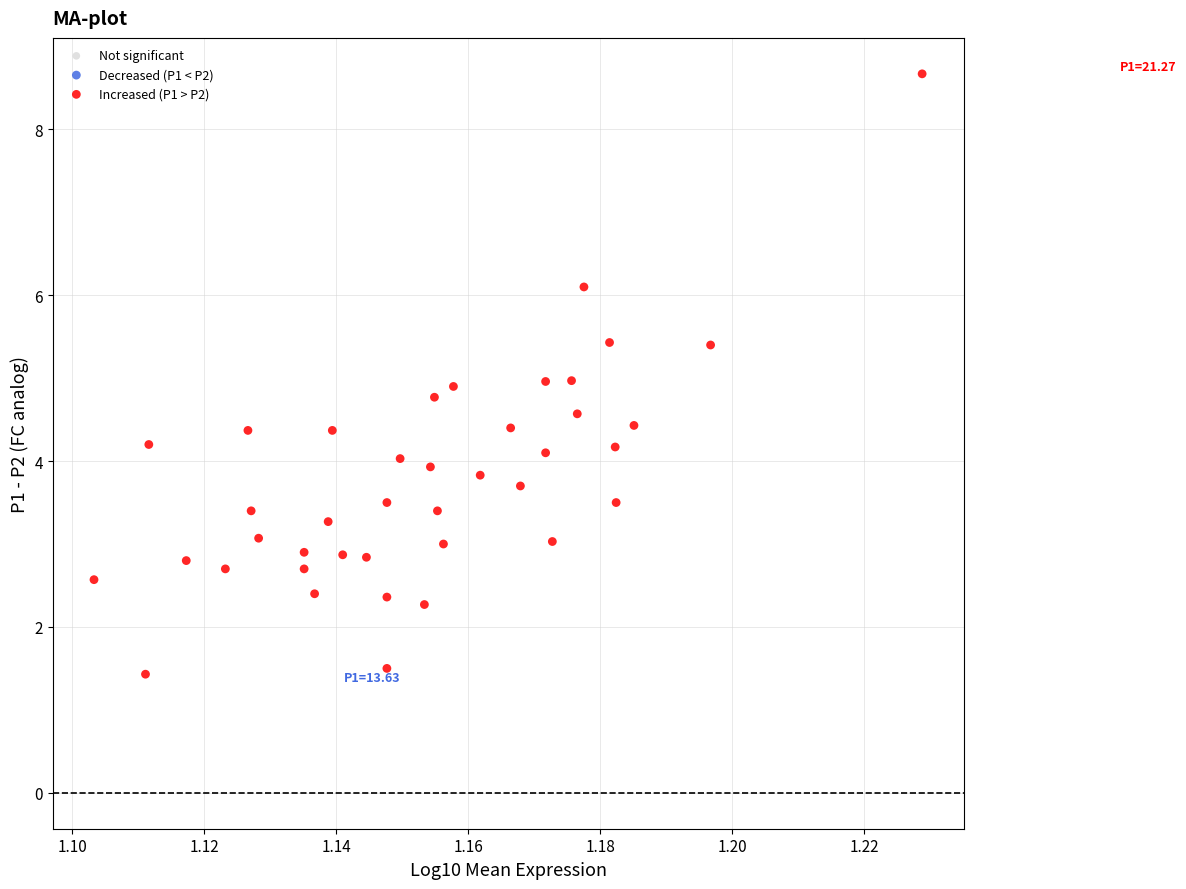

What is the range of Y values (max minus min)?

7.2